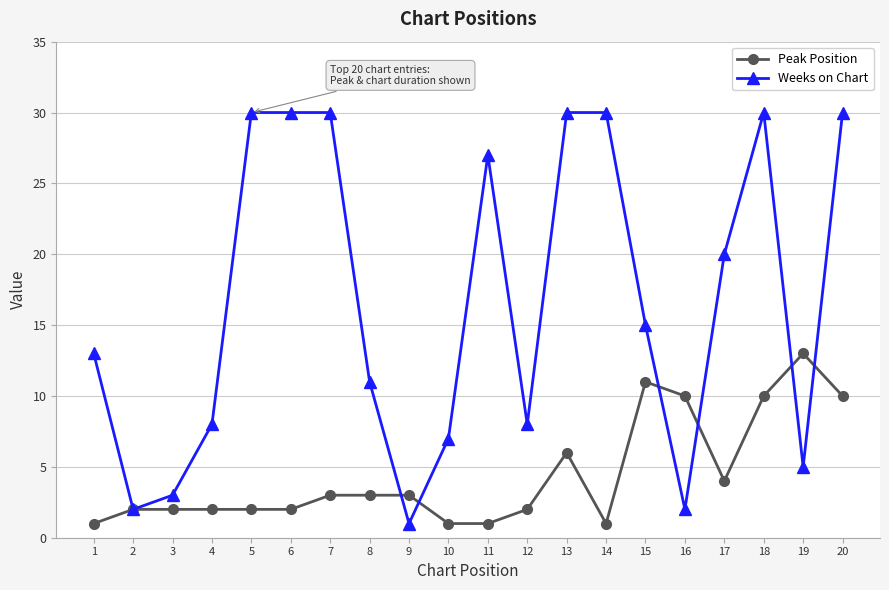

Where is Weeks on Chart nearest to the value 15?

15